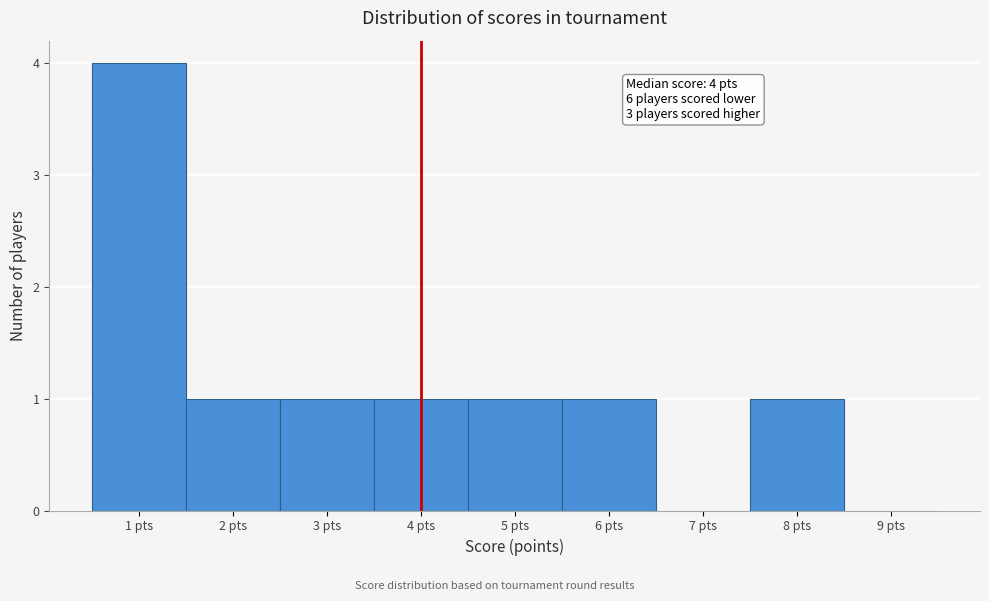

Which range on the x-axis has the tallest bar?

0.5 to 1.5